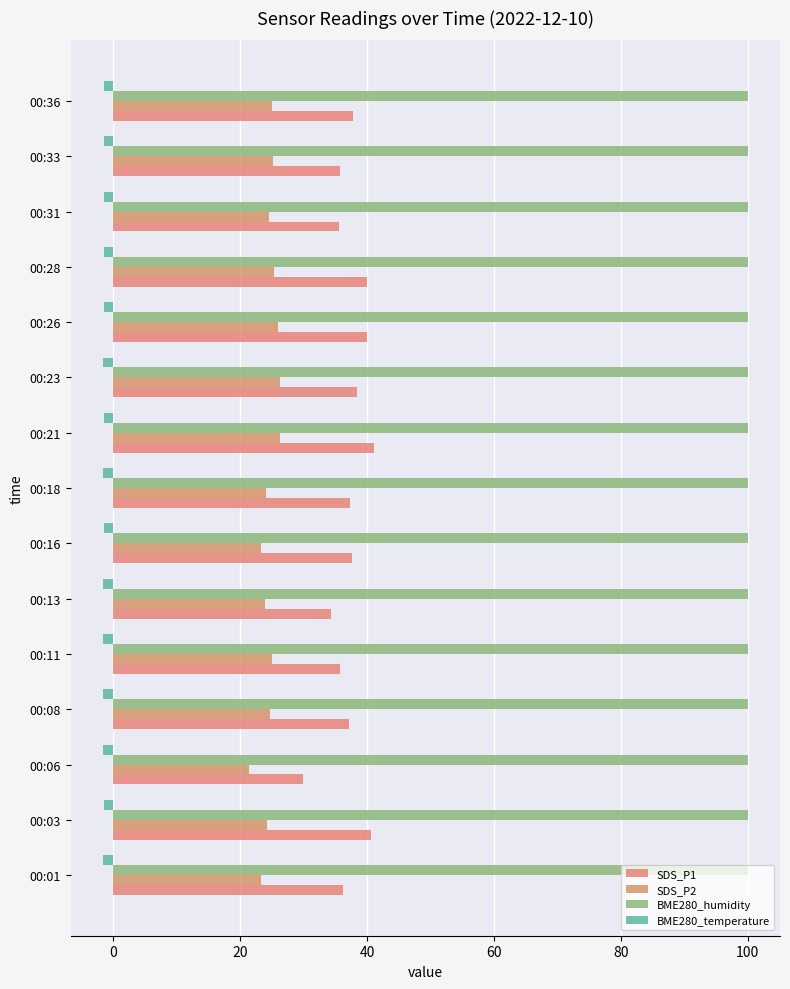

How many categories are shown in the chart?

15